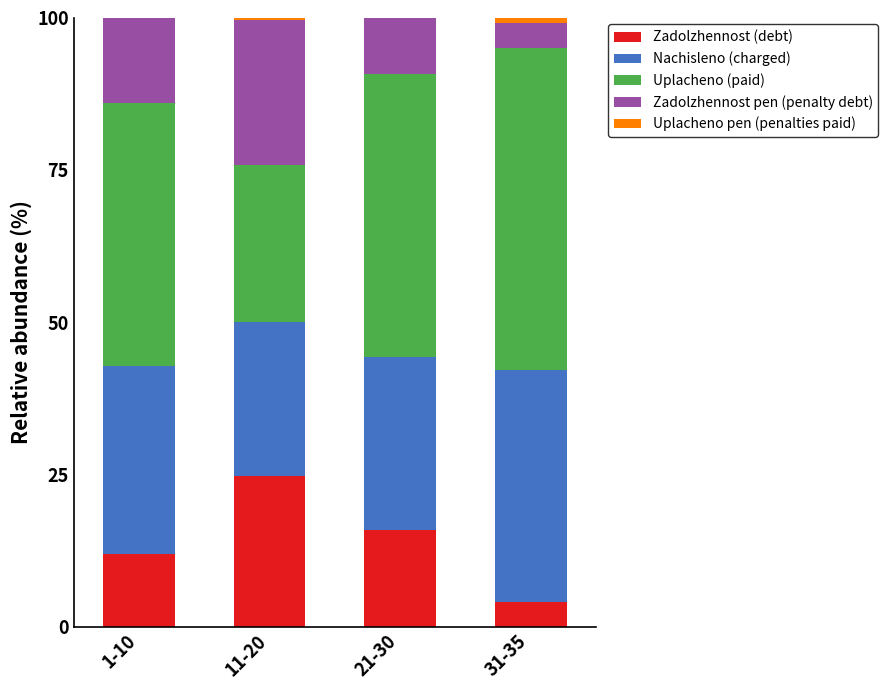

Does the chart contain stacked bars?

Yes